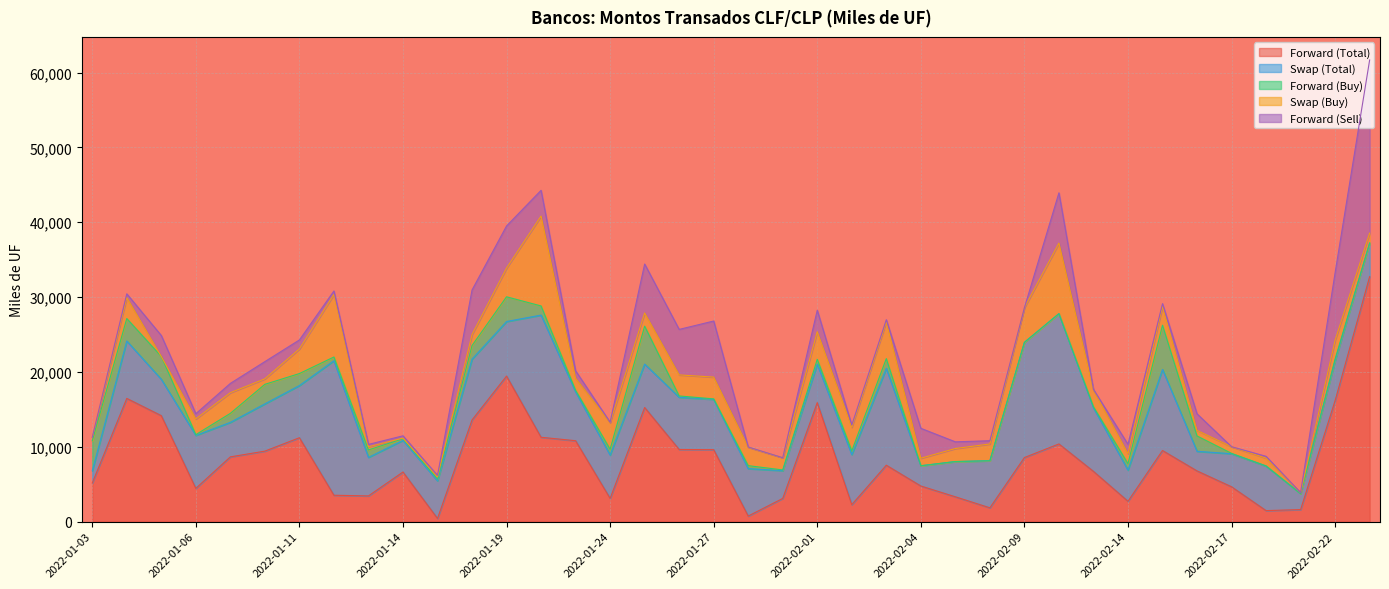

What position from the left is 2022-01-12?

8